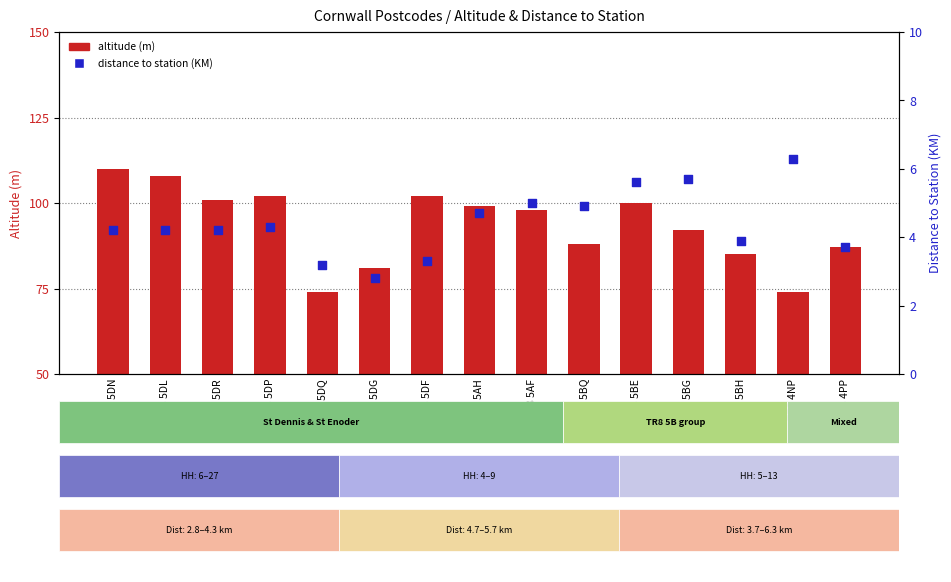

Which series reaches the maximum Y coordinate?

altitude